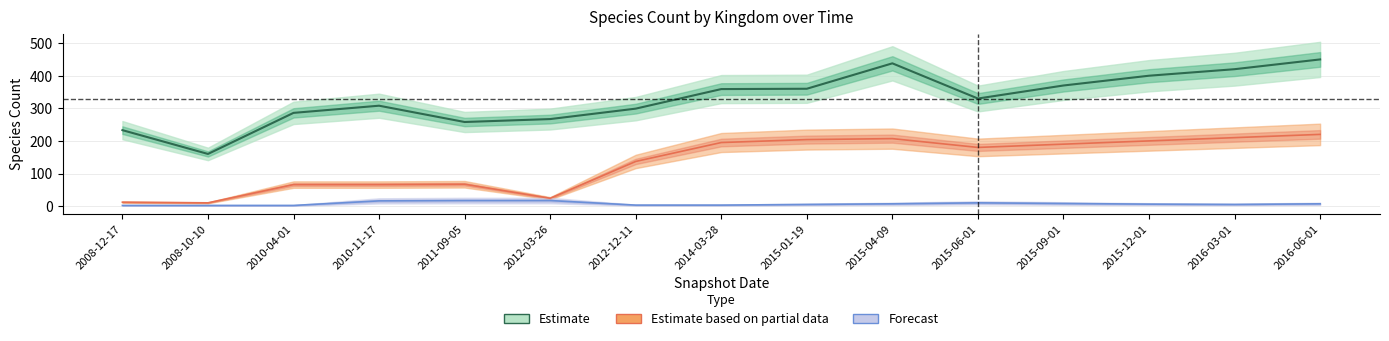

What position from the right is 2016-03-01?

2